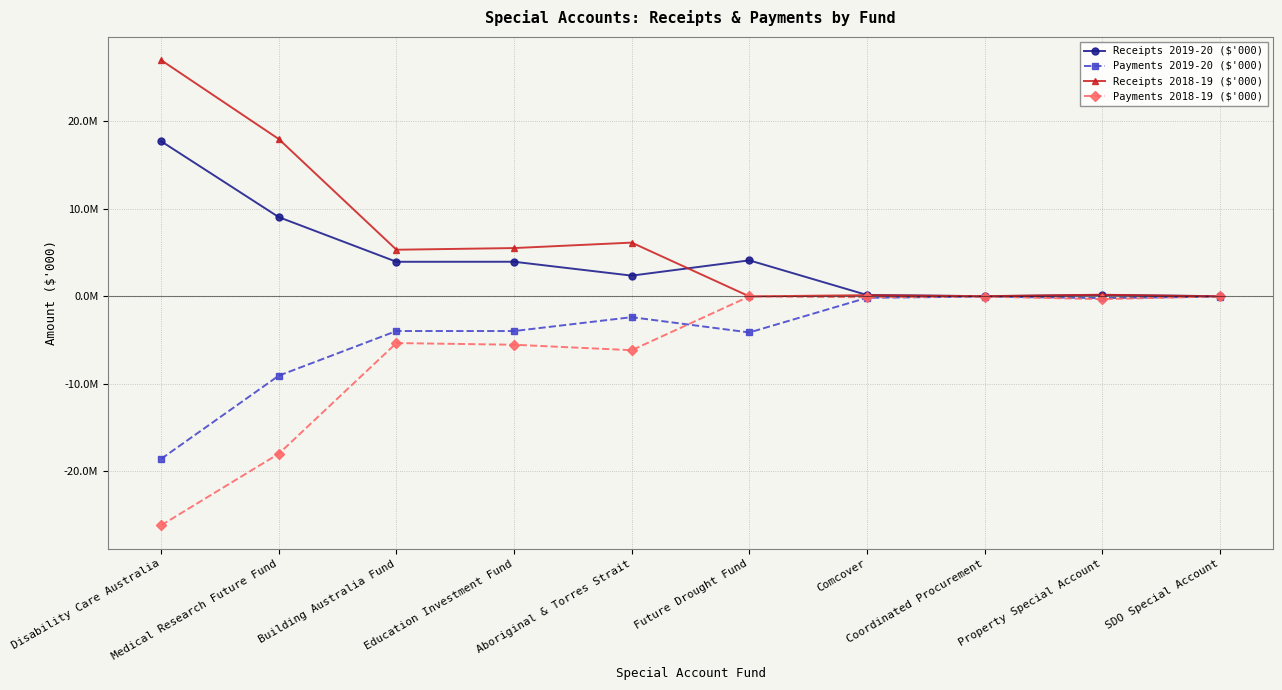

At which category does Receipts 2018-19 ($'000) reach its first local peak?

Aboriginal & Torres Strait